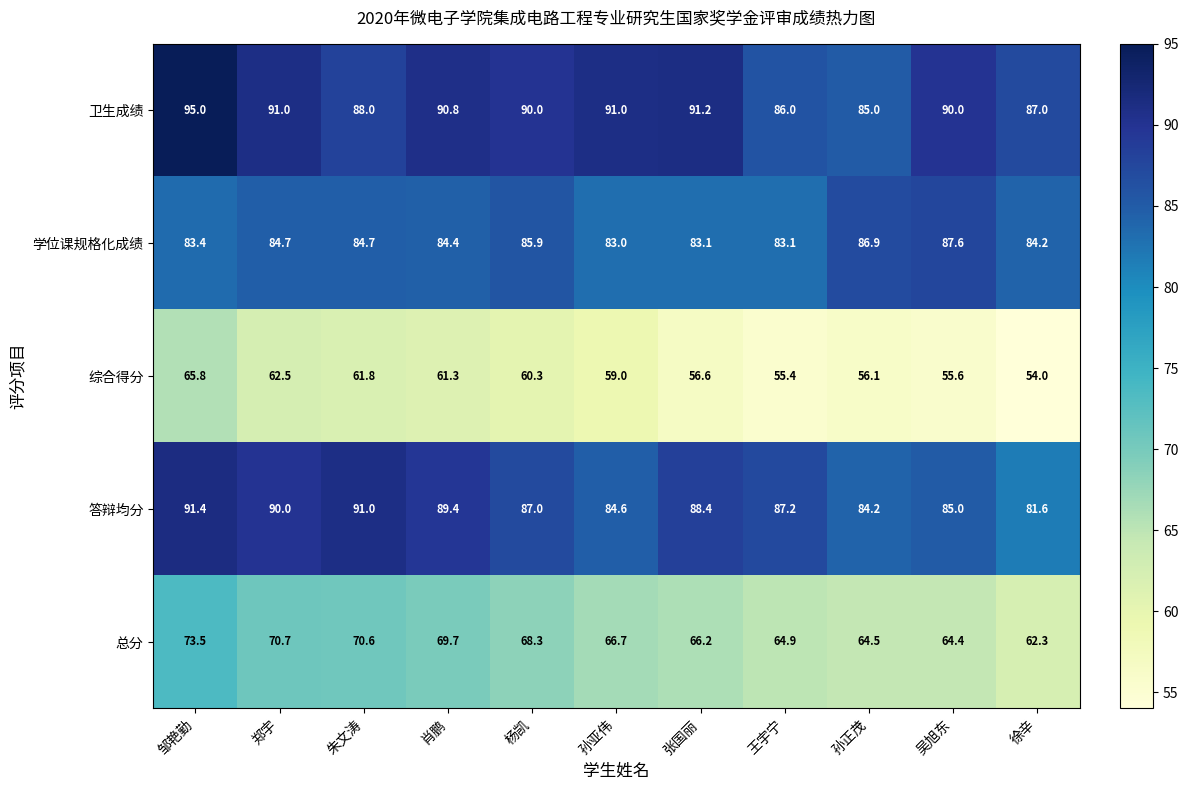

The value of 综合得分 at 邹艳勤 is 65.8. True or false?

True